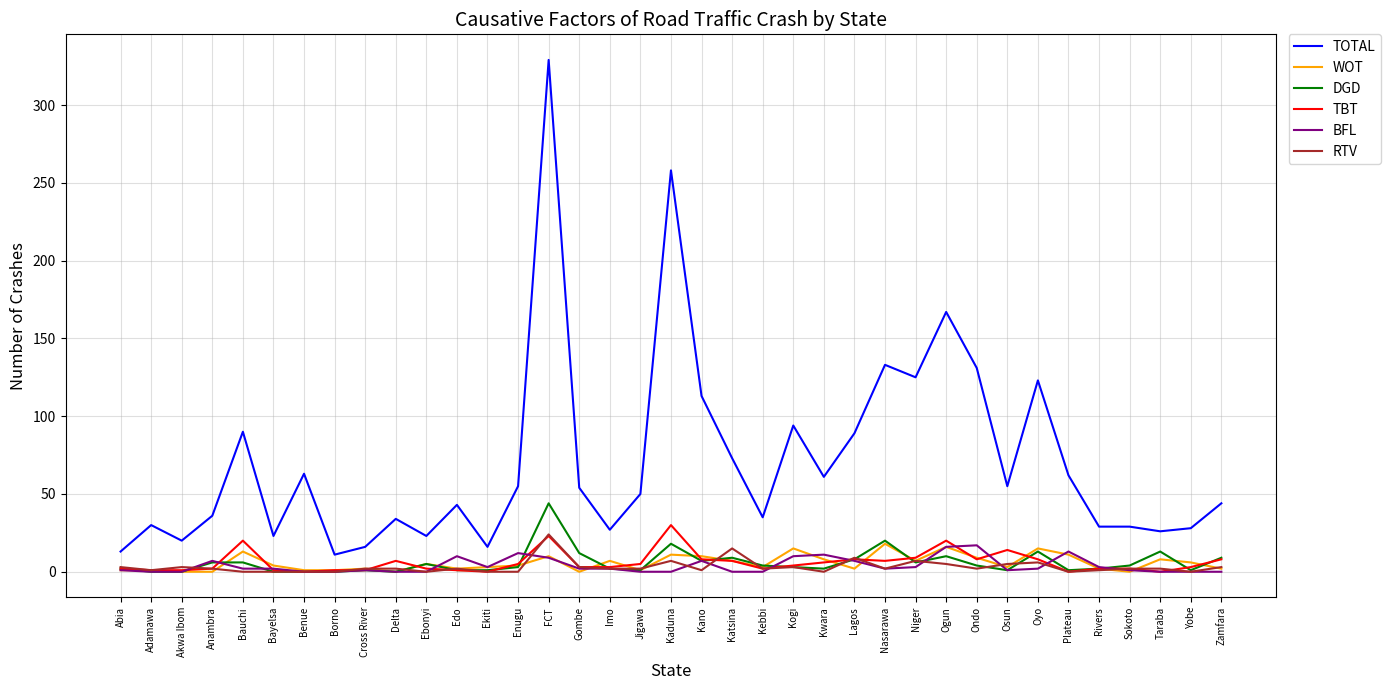

What is the maximum value for RTV?

24